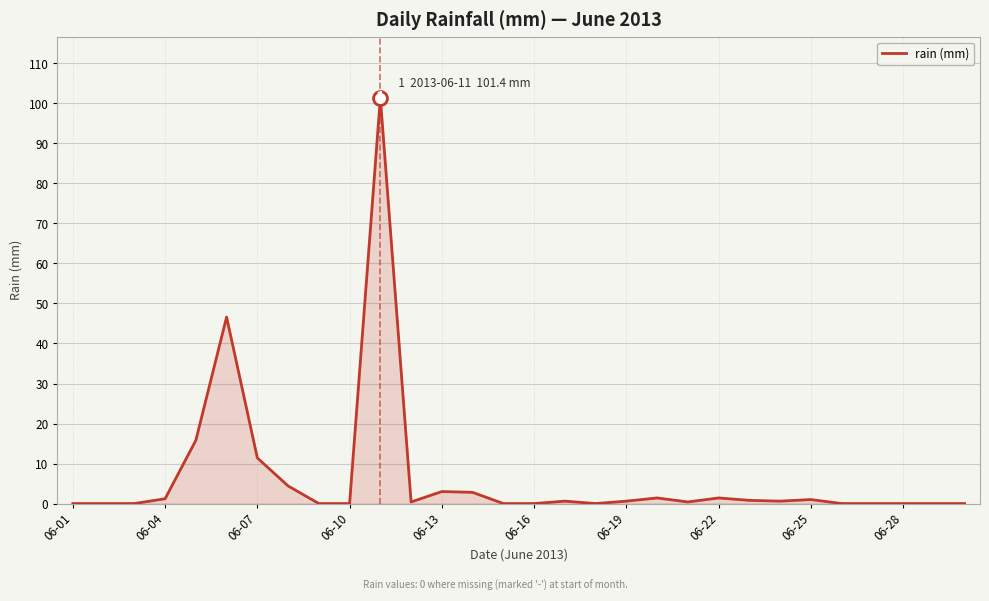

What is the maximum value shown in the chart?

101.4